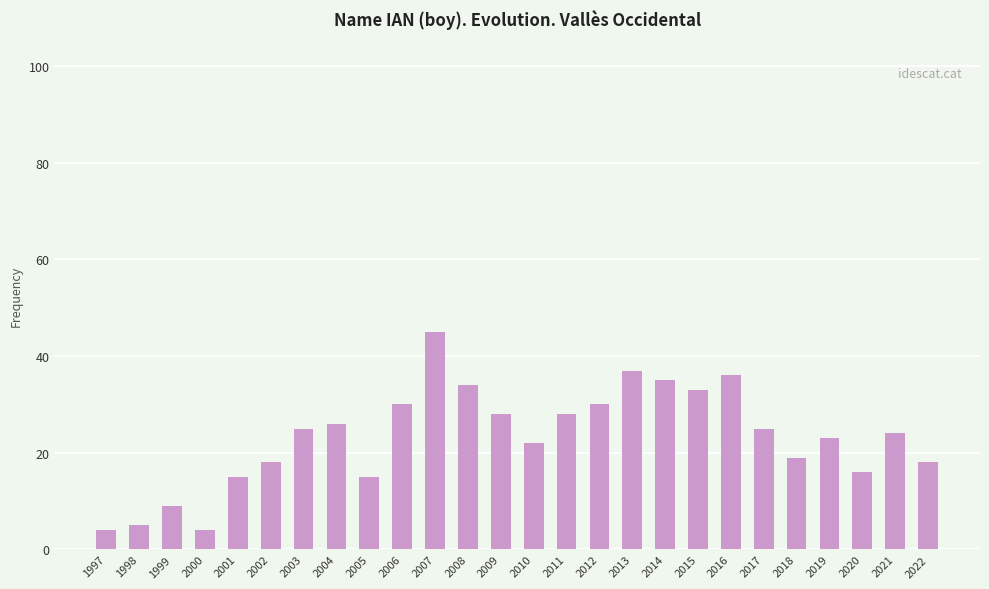

What value does the data have at 2005?

15